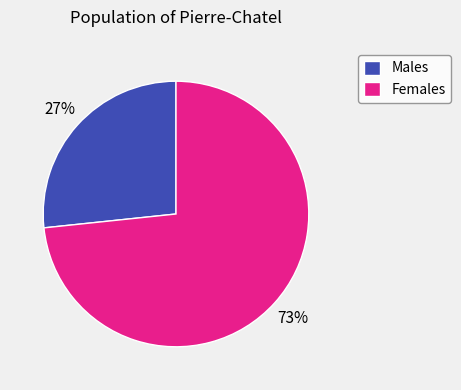

What is the largest slice in the pie chart?

Females